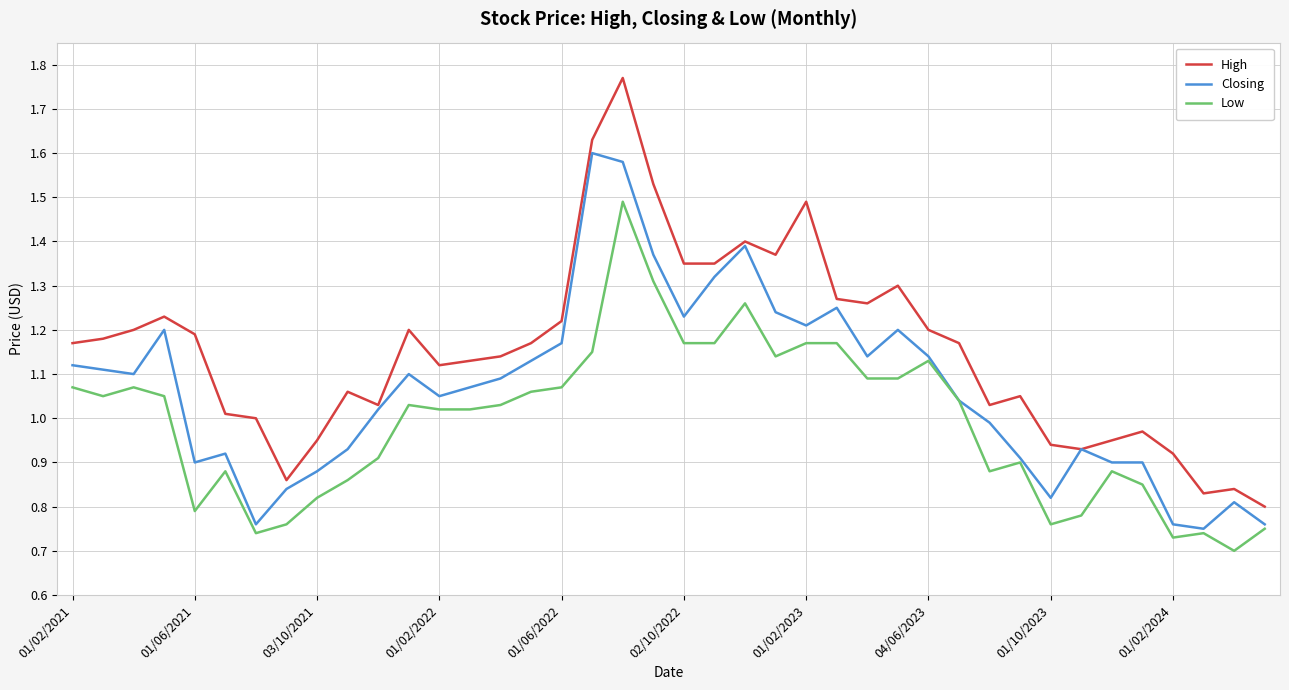

What is the difference between the second highest and minimum values in the Low series?

0.6